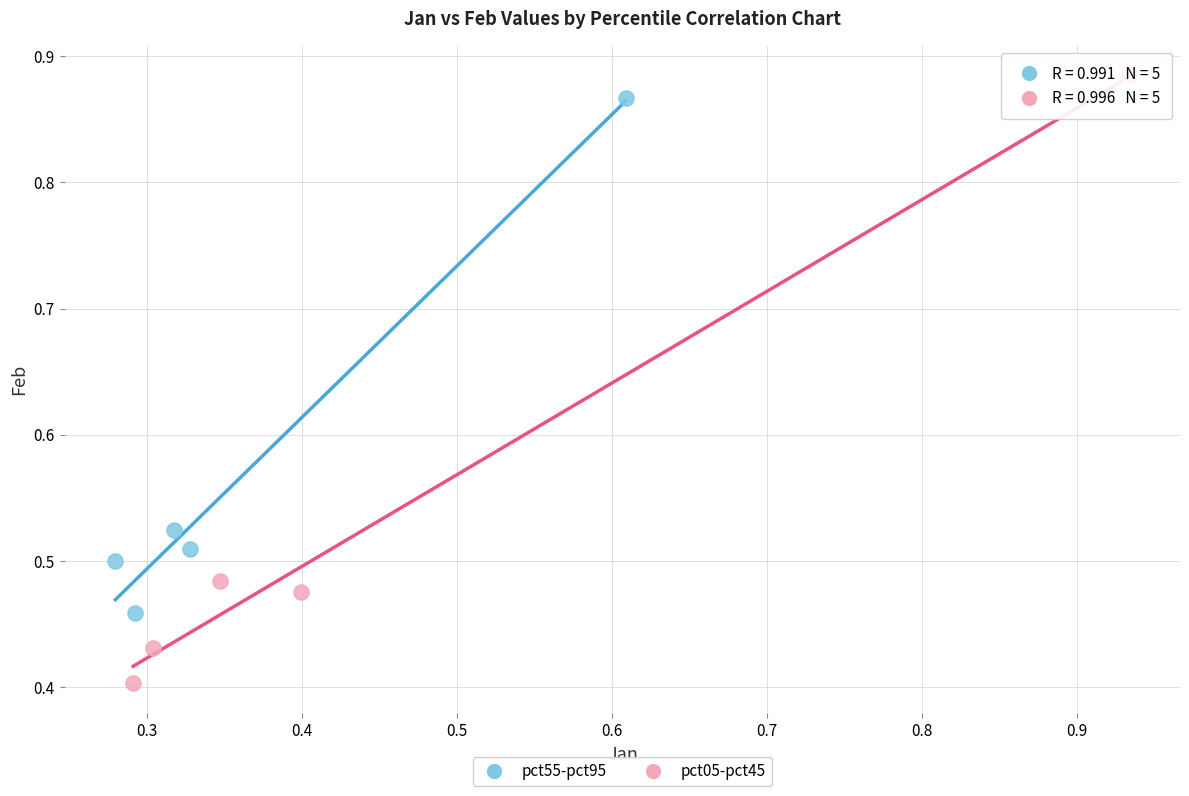

Which series reaches the minimum Y coordinate?

pct05-pct45